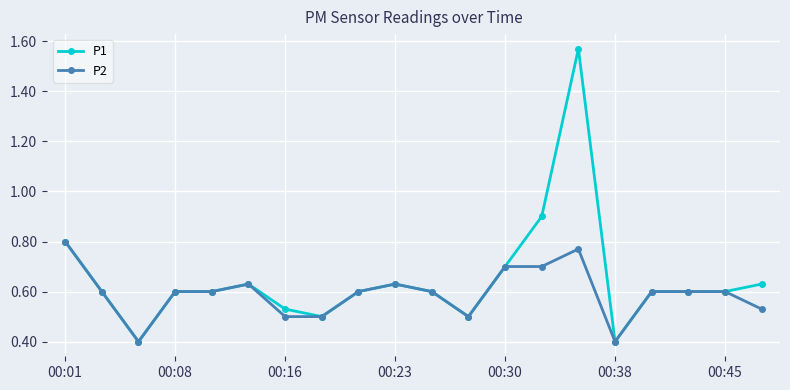

What is the lowest value of the P1 series?

0.4